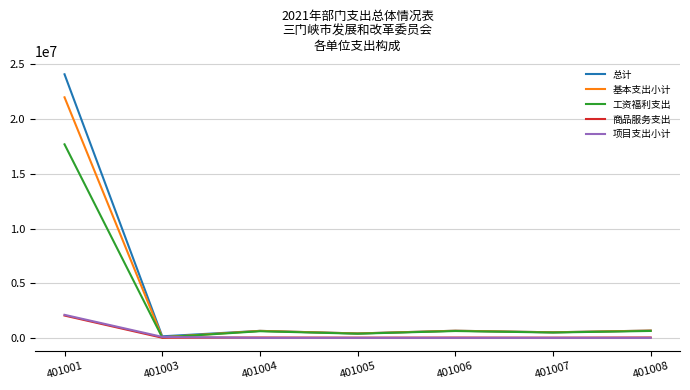

How many lines are shown in the chart?

5